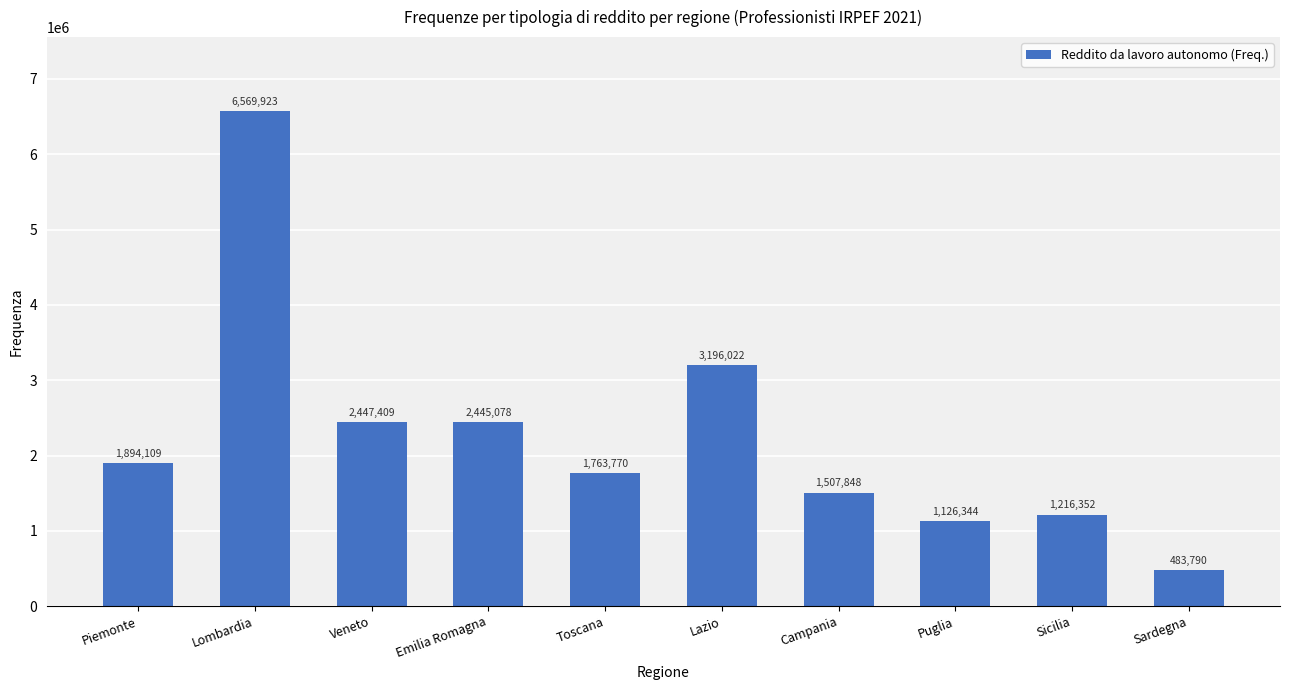

True or false: the data shows 2447409 at Veneto.

True